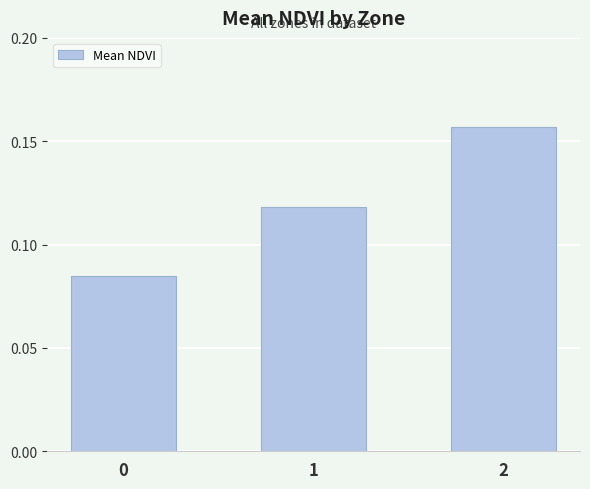

What is the sum of all values?

0.4